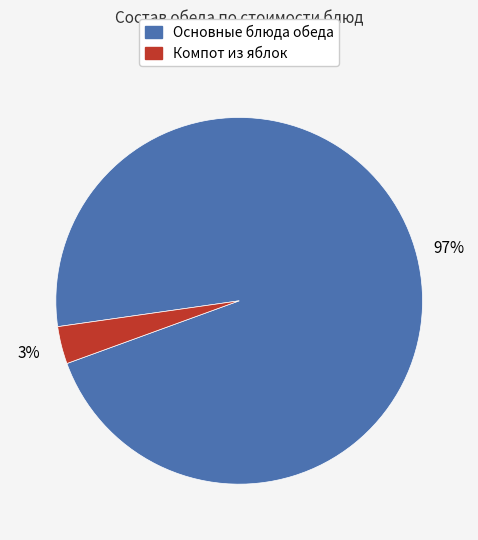

Count the number of slices in the pie.

2